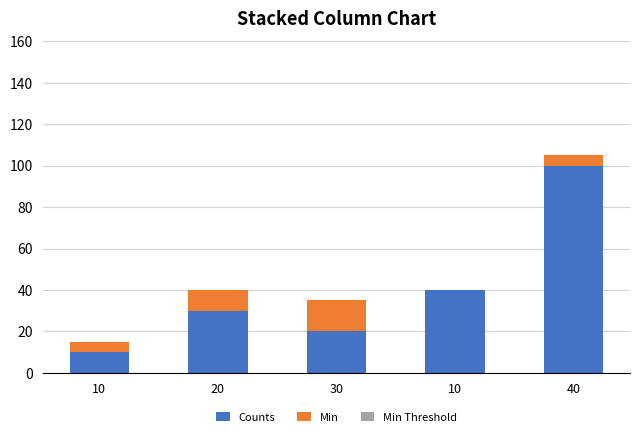

How many series are shown in this chart?

2